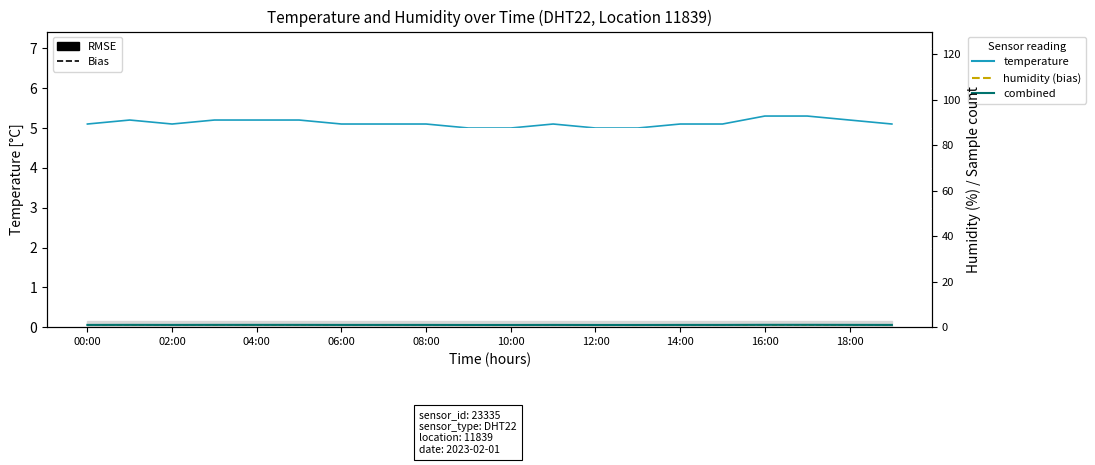

In temperature (Bias 84h), how many points are higher than both neighbors (excluding endpoints)?

2